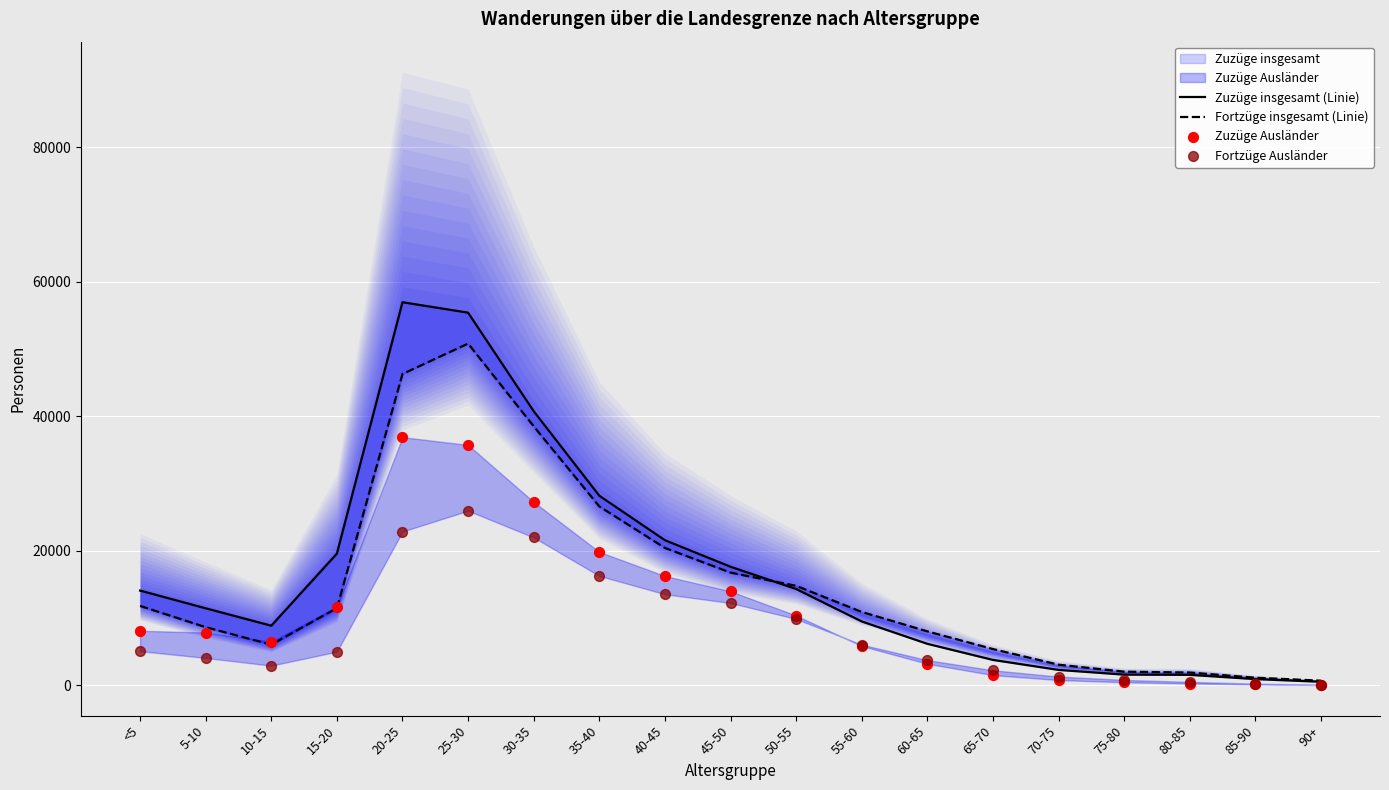

At which category is the sum across all series the highest?

25-30